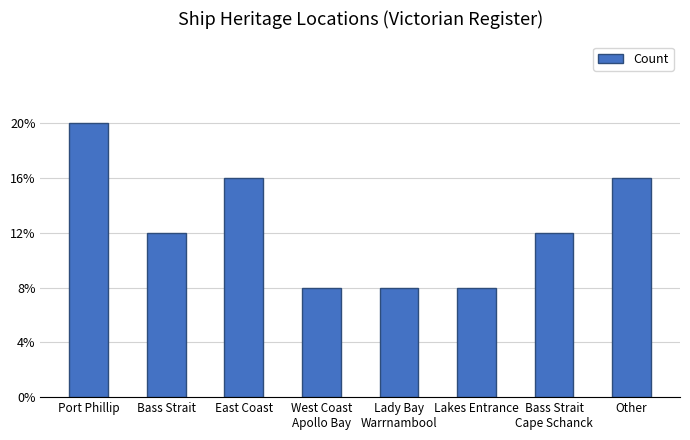

The chart shows a value of 2 at West Coast
Apollo Bay. True or false?

True